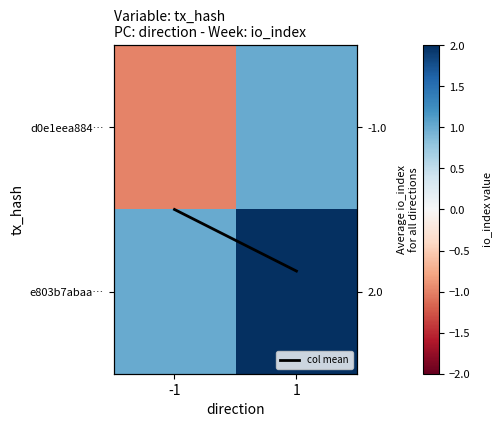

Is the value of col mean at -1 greater than the value of e803b7abaa… at -1?

No